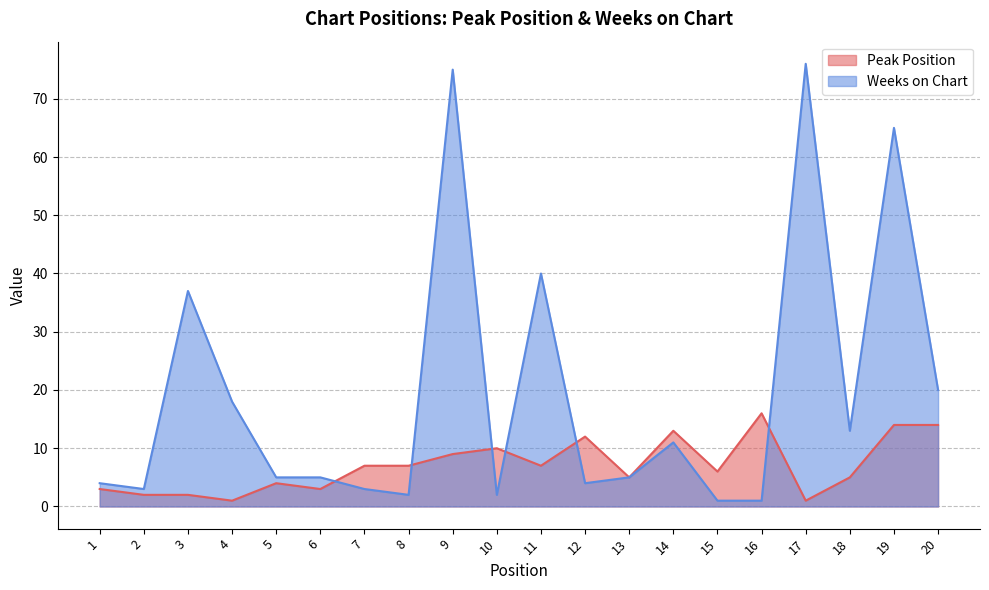

How many distinct data groups are displayed?

2